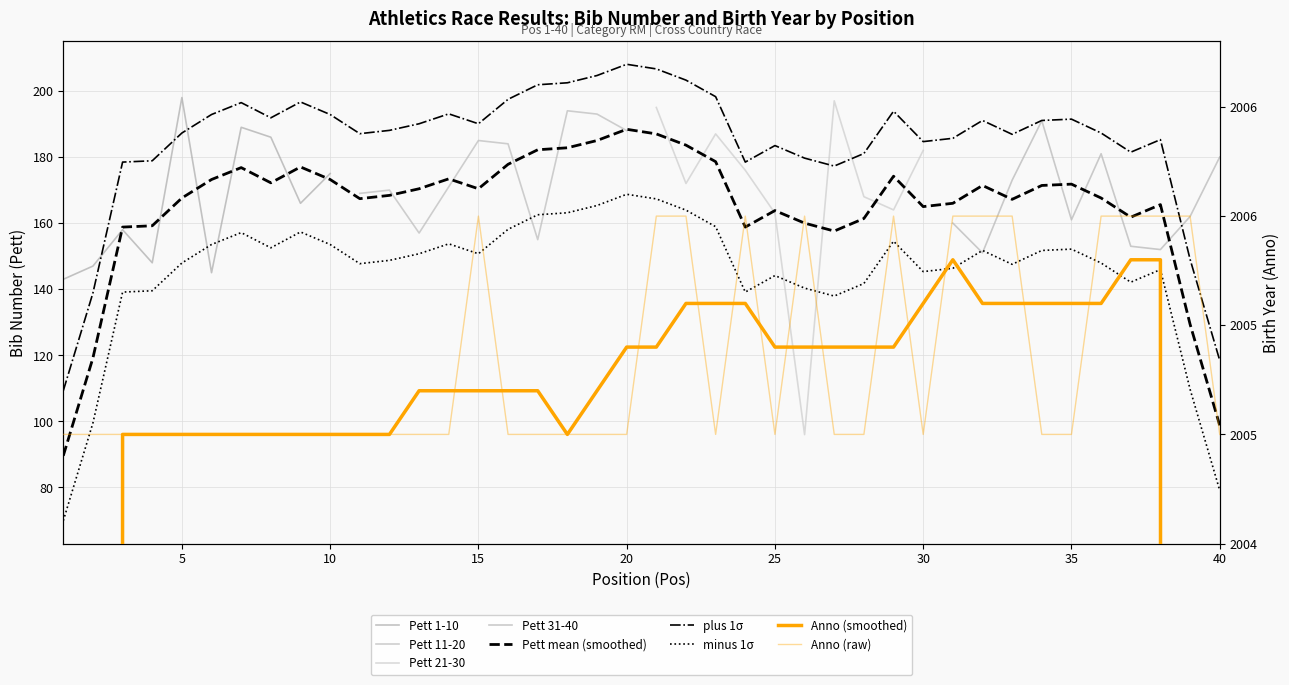

Which series has the largest range (max minus min)?

21-30